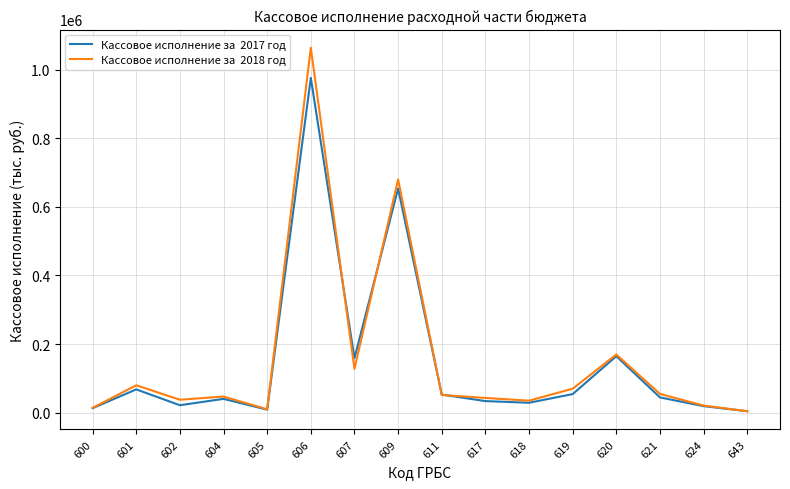

What is the maximum value shown in the chart?

1064298